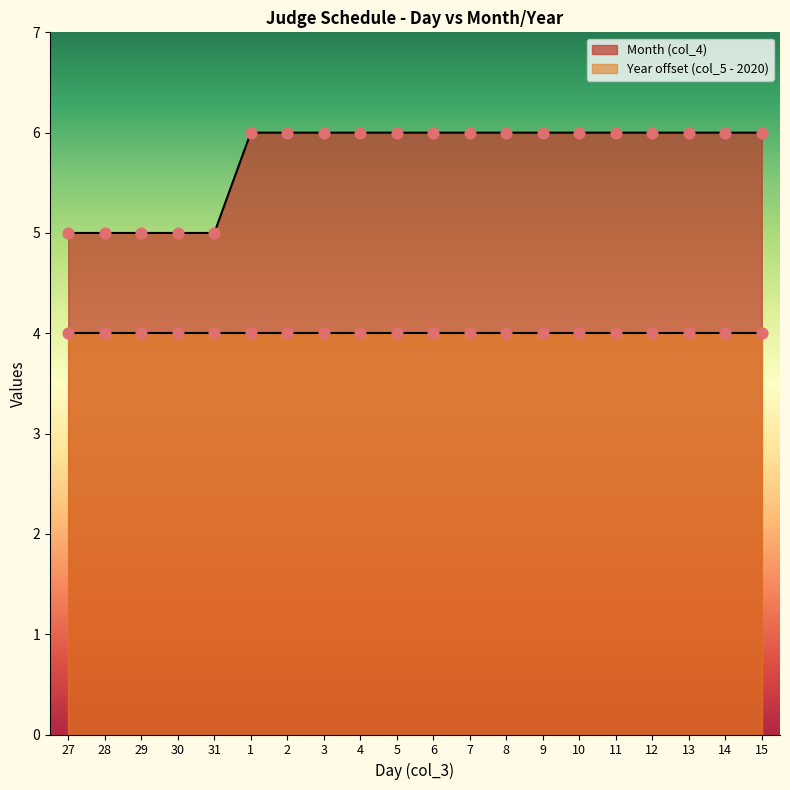

Between 1 and 28, which is larger?

1